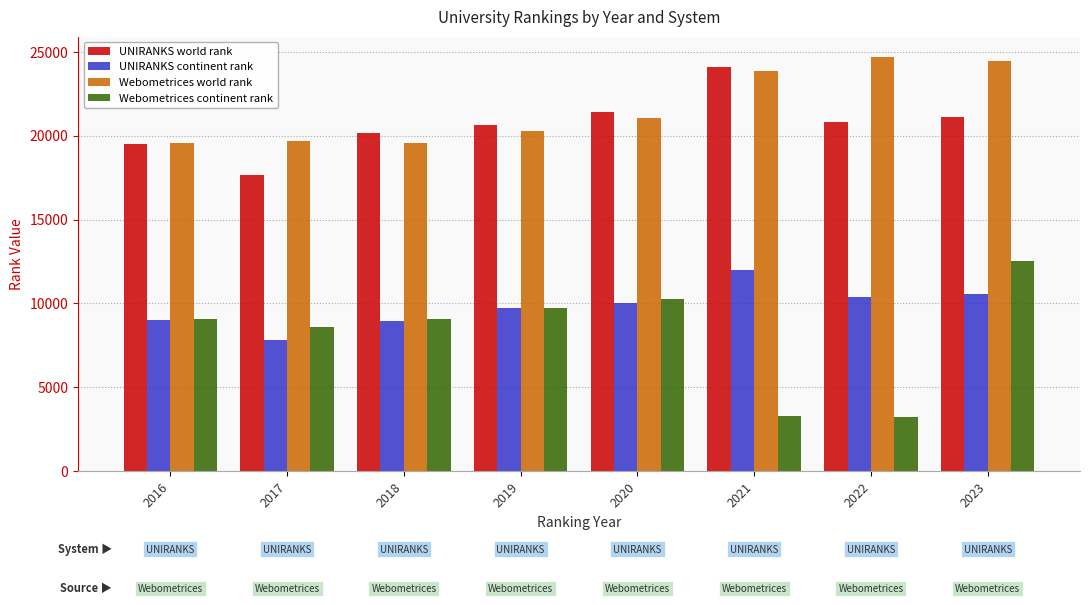

The value of UNIRANKS world rank at 2021 is 24076. True or false?

True